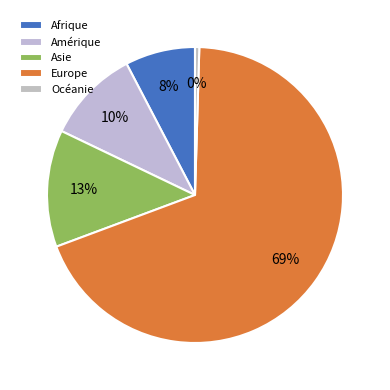

Count the number of slices in the pie.

5